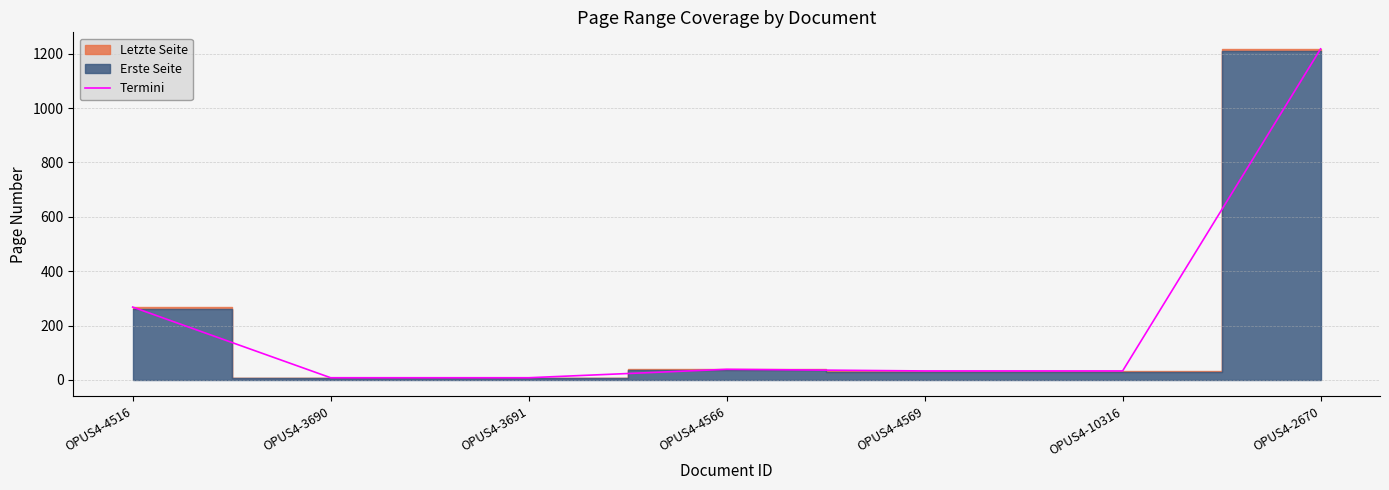

What is the difference between the maximum and minimum values?

1210